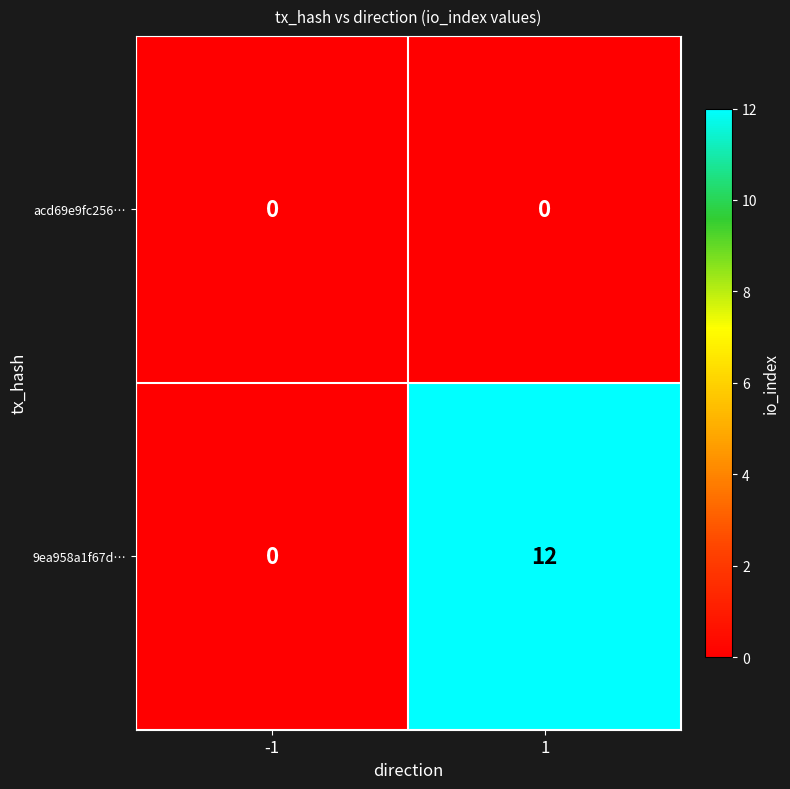

Reading left to right, list all the values displayed in this chart.

acd69e9fc256…: 0	0
9ea958a1f67d…: 0	12